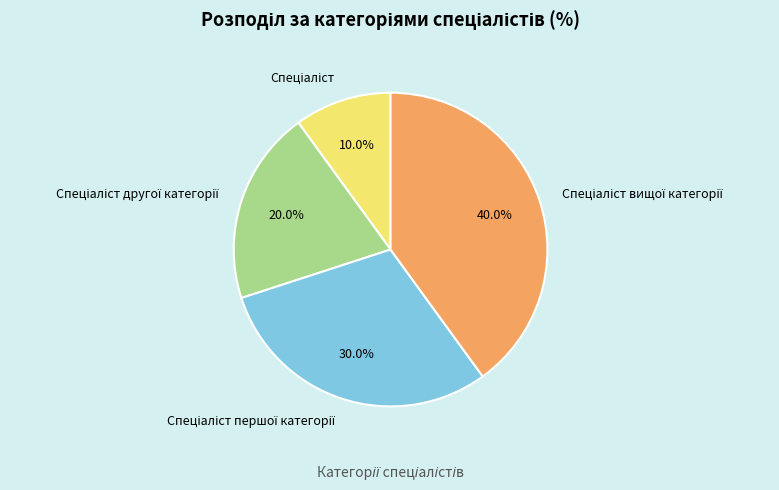

Is there any slice that represents more than half of the pie?

No